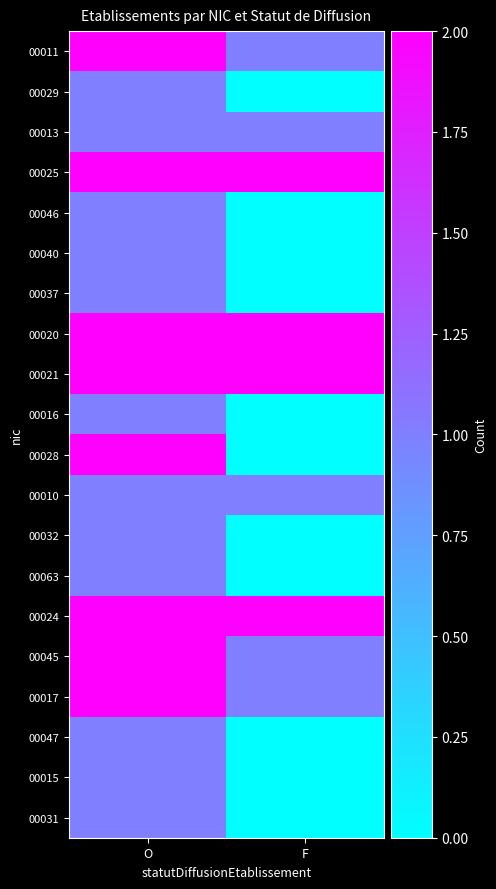

List the series in order of their peak value, highest first.

00011, 00025, 00020, 00021, 00028, 00024, 00045, 00017, 00029, 00013, 00046, 00040, 00037, 00016, 00010, 00032, 00063, 00047, 00015, 00031